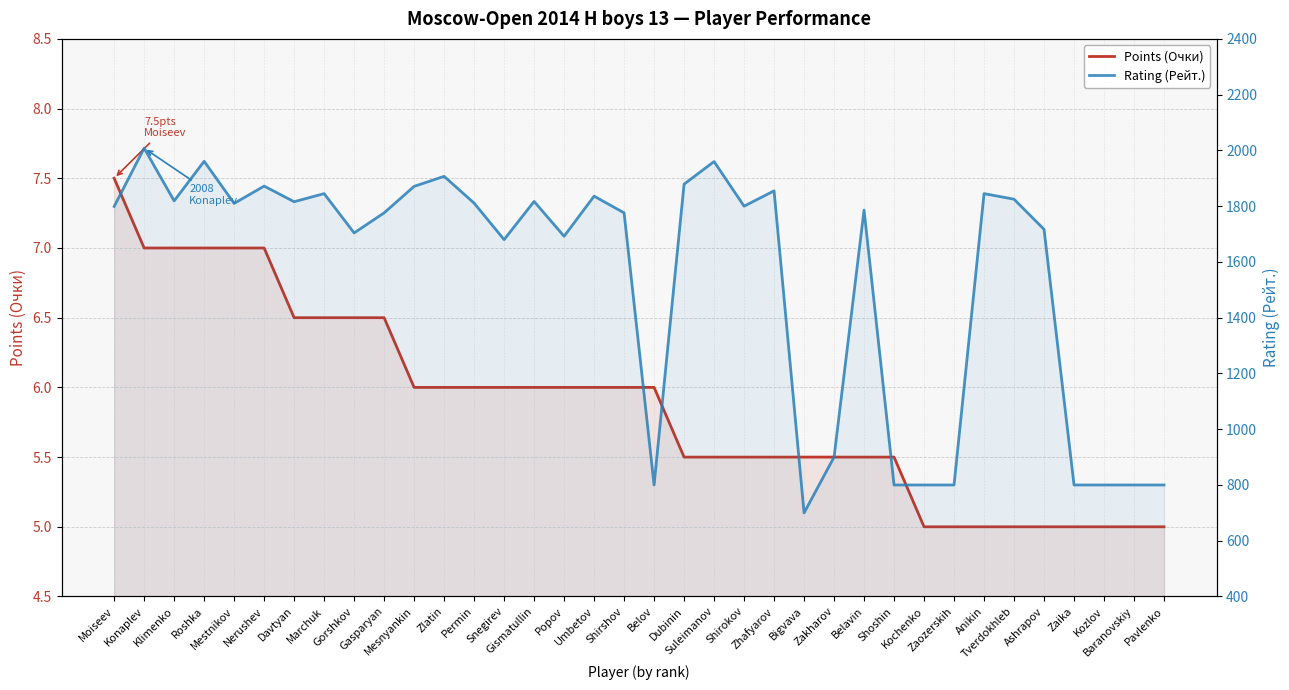

What is the difference between the maximum and minimum values in the Points (Очки) series?

2.5